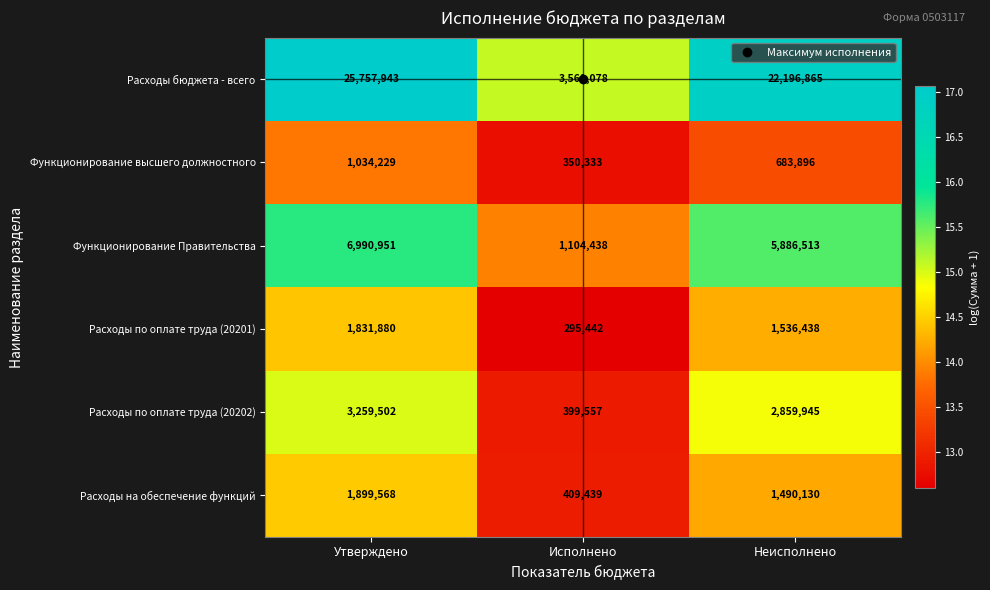

Which series has the widest spread of values?

Расходы бюджета - всего